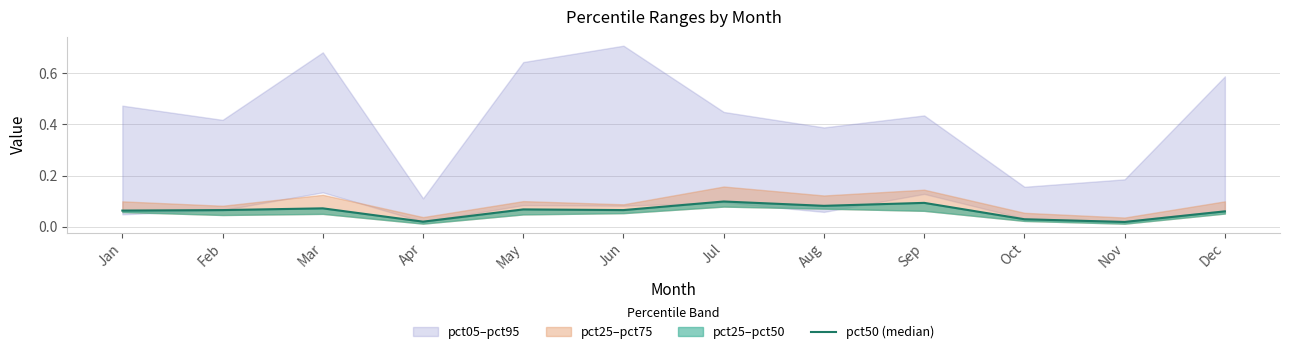

Which category has the lowest value across all series?

Nov